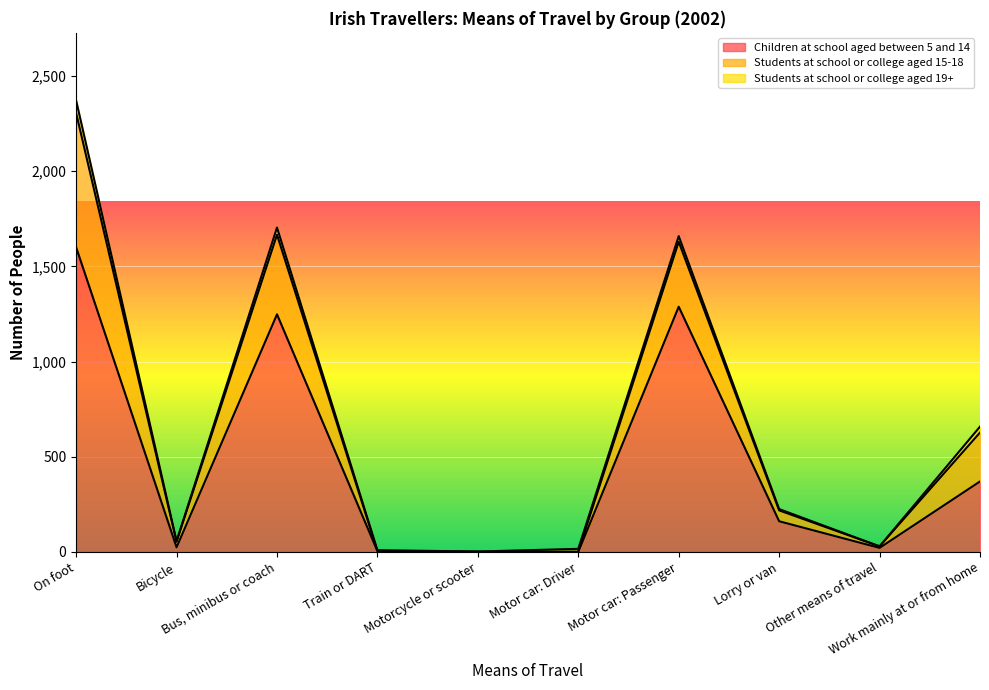

Between On foot and Other means of travel, which series saw the biggest shift?

Children at school aged between 5 and 14